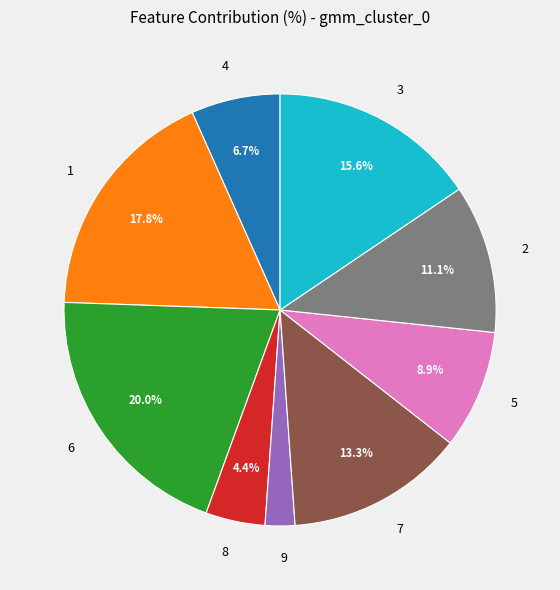

To the nearest percent, what percentage of the pie is 1?

18%